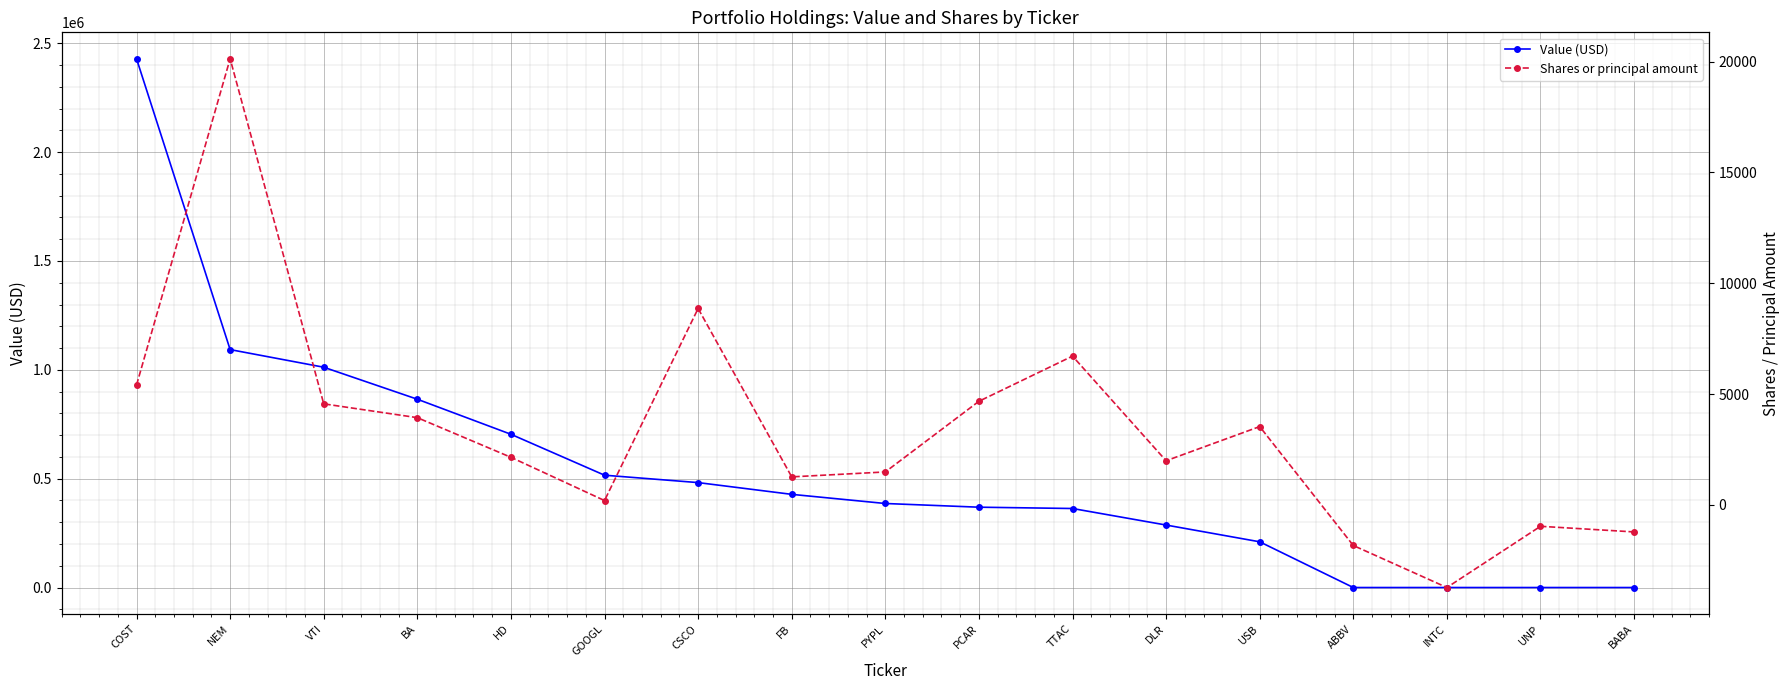

What is the value of the Shares or principal amount point at the 5th from the left?

2145